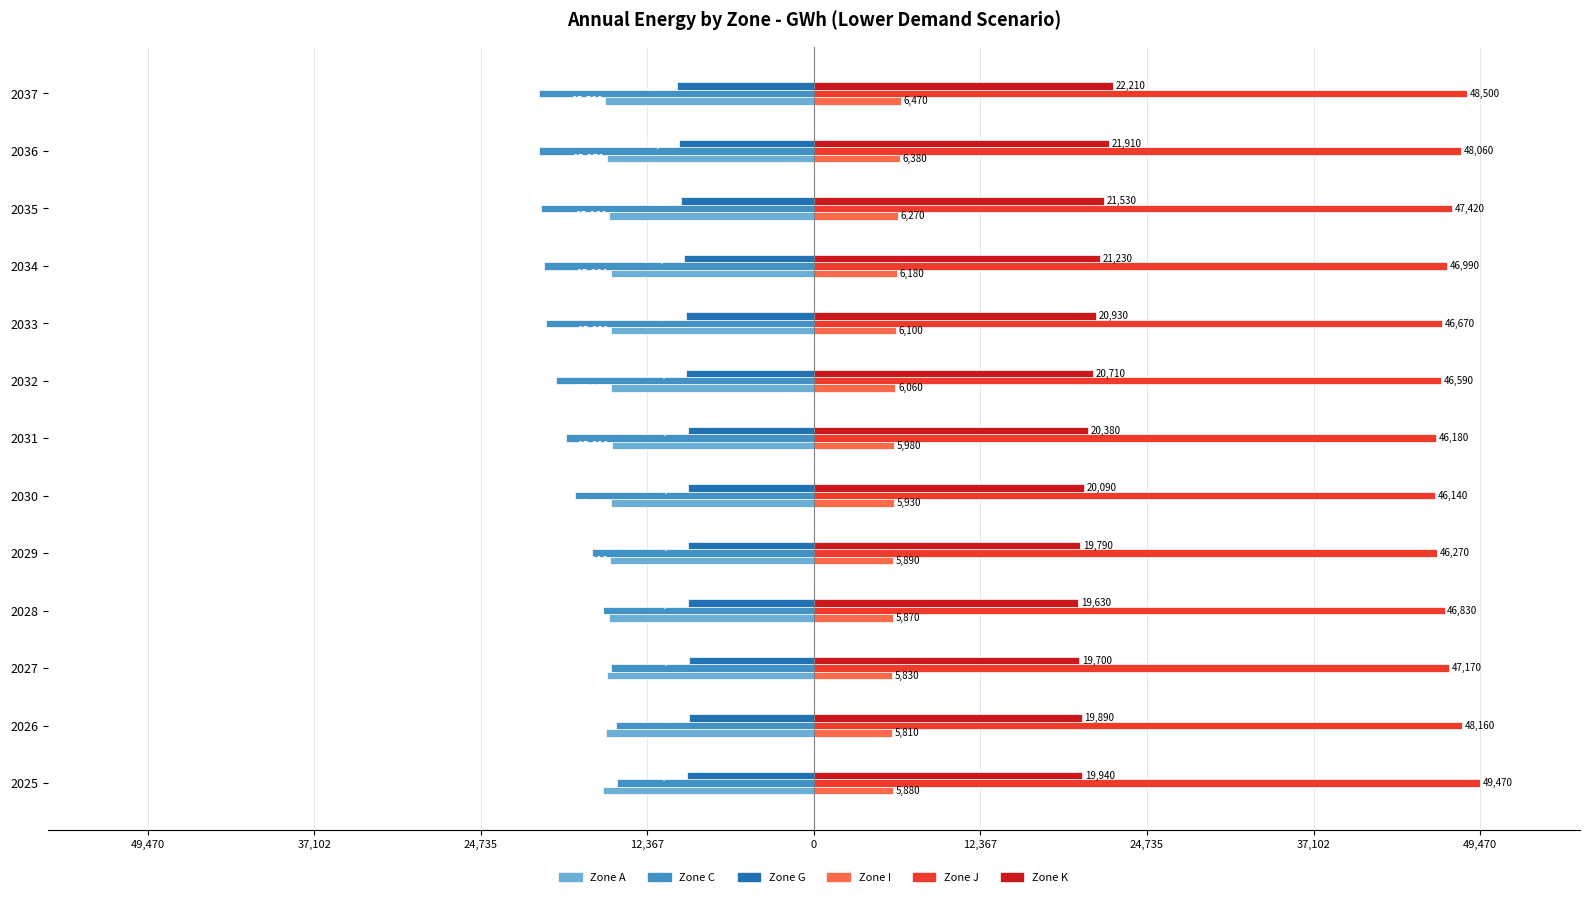

What is the greatest value displayed?

49470